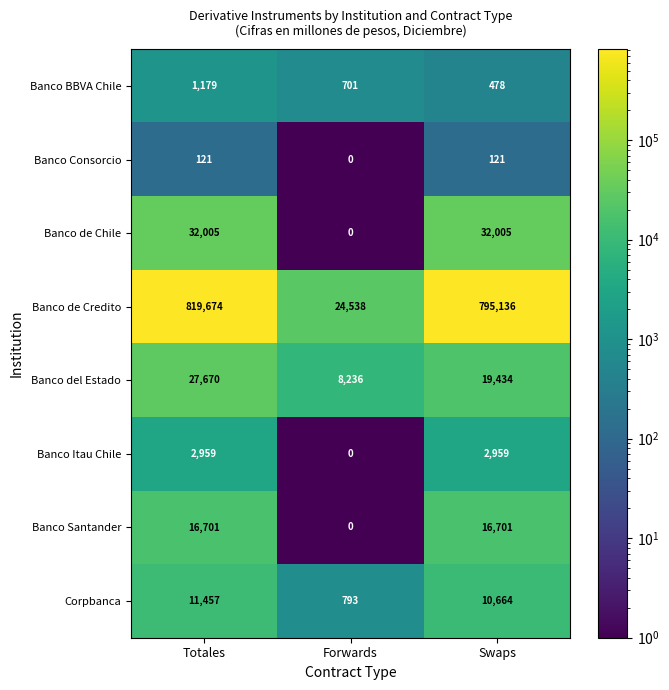

Is it true that Banco del Estado equals 8236 at Forwards?

True